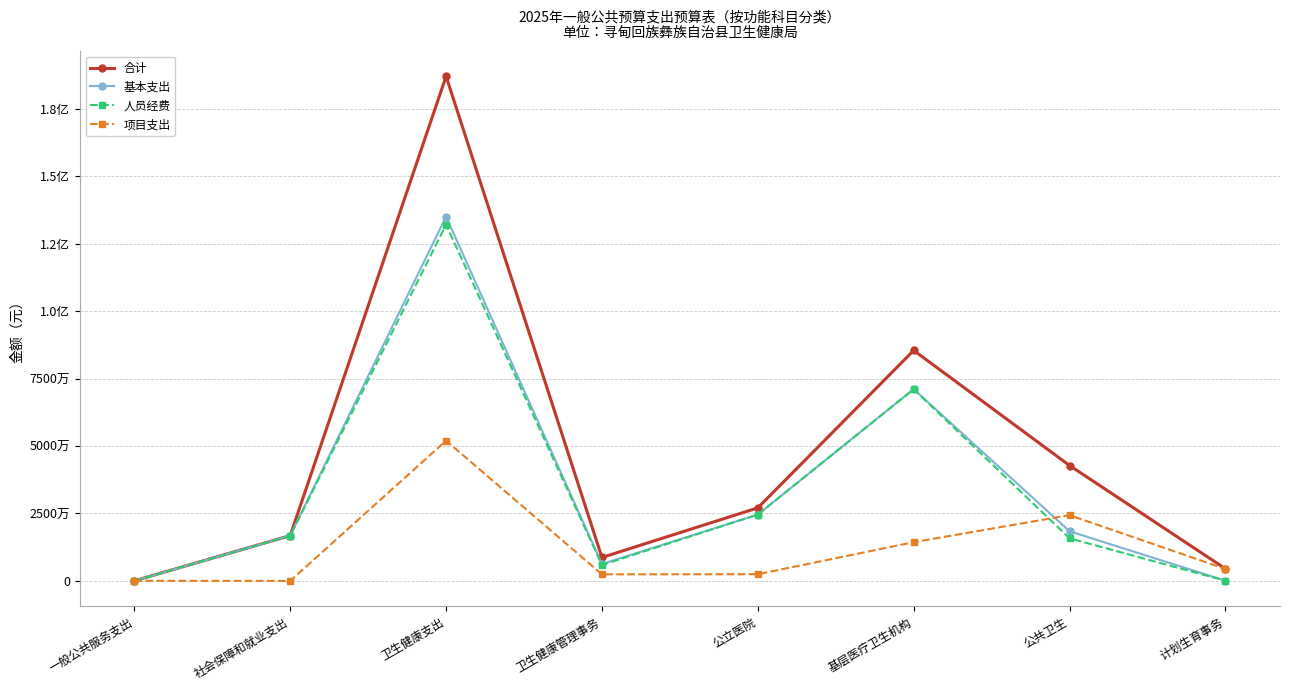

What is the label of the 3rd point from the left?

卫生健康支出